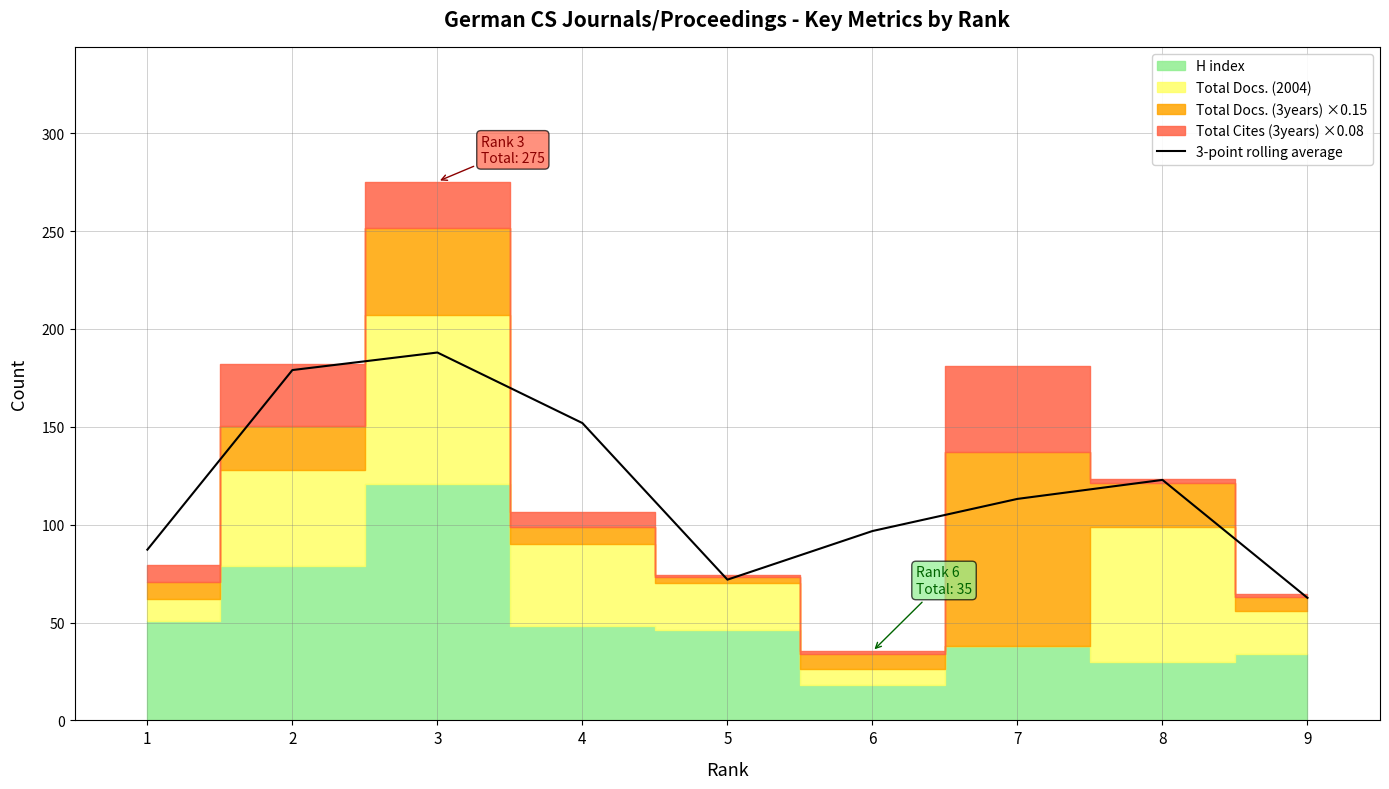

What is the difference between the maximum and minimum values?

125.4